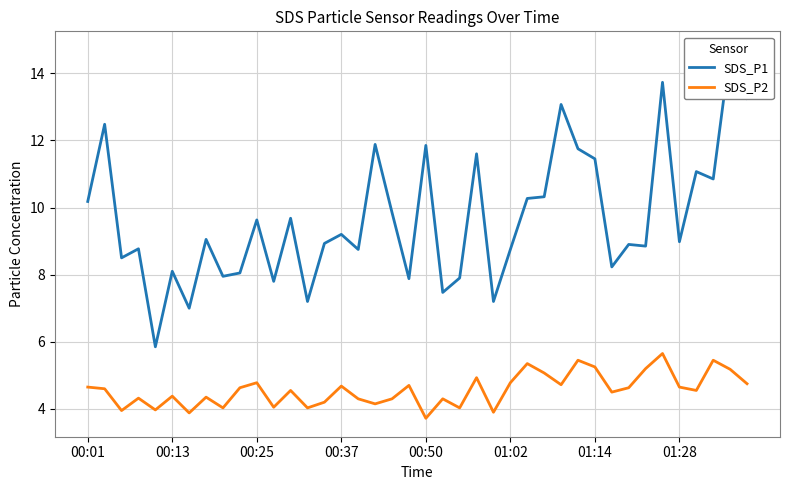

What is the sum of the SDS_P2 values at 00:25 and 00:01?

9.4